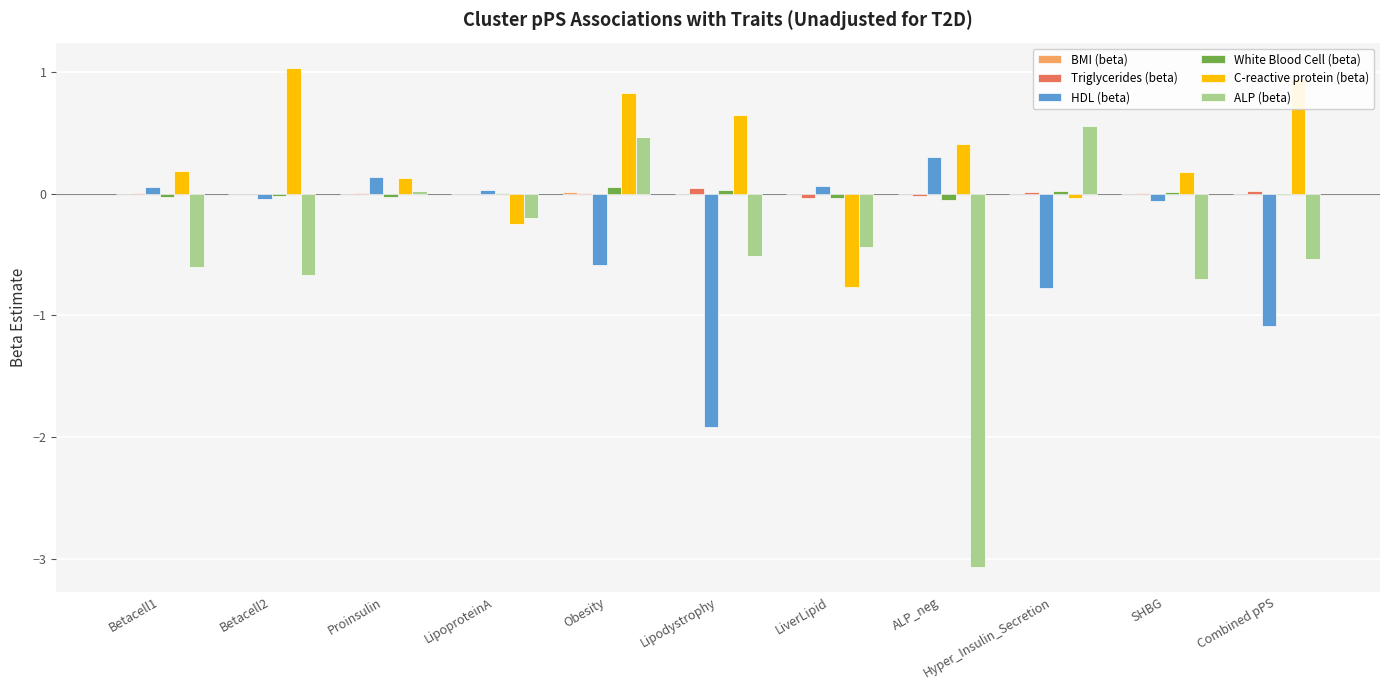

At which category does the chart reach its peak across all series?

Betacell2